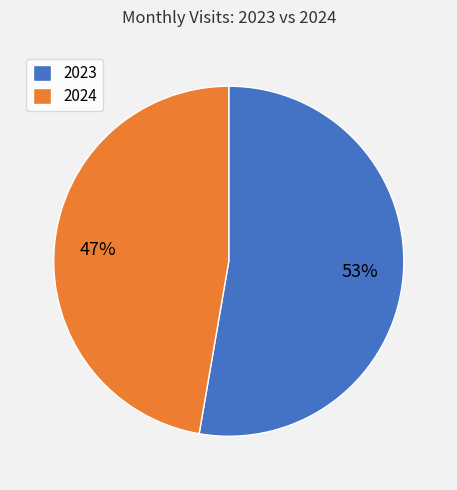

To the nearest percent, what percentage of the pie is 2023?

53%